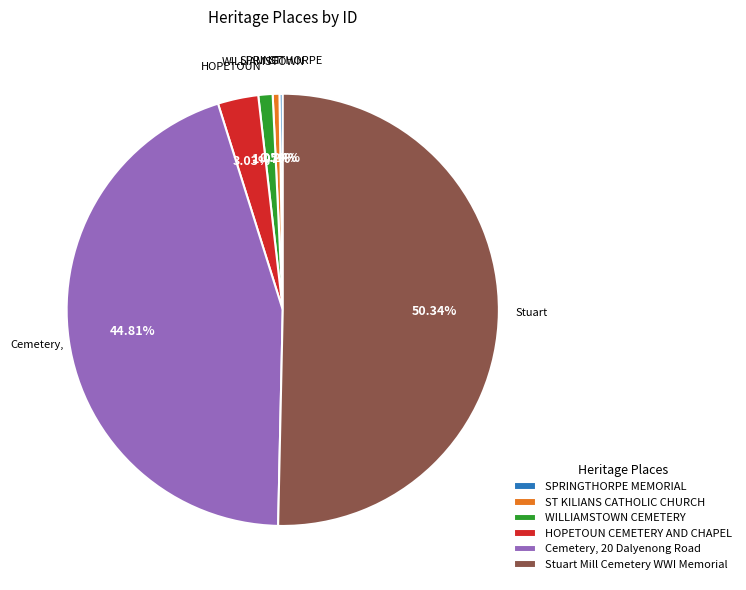

Is ST KILIANS CATHOLIC CHURCH the majority of the pie?

No